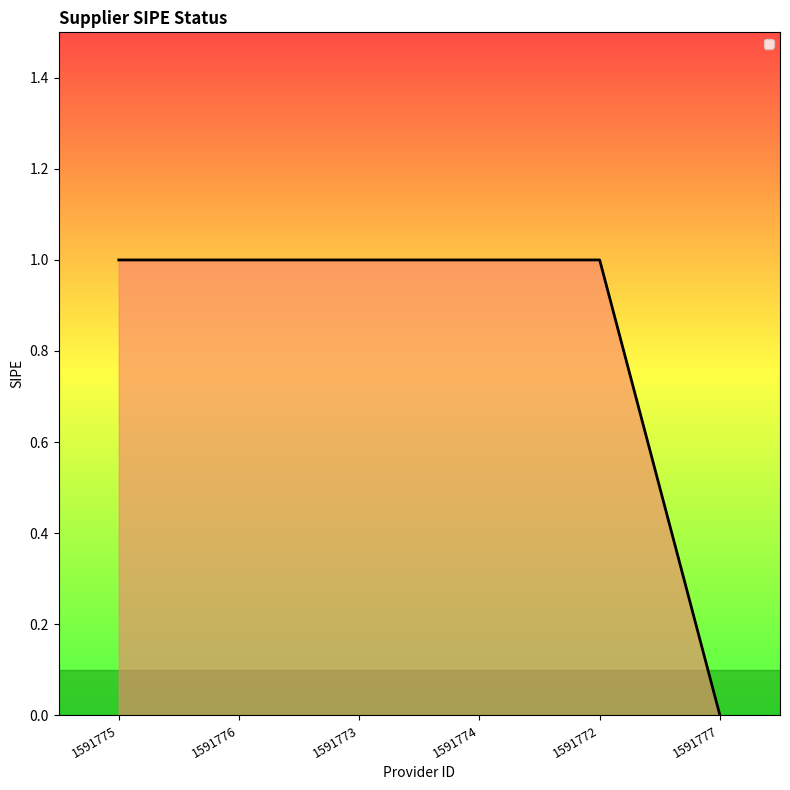

Which category has the lowest value across all series?

1591777